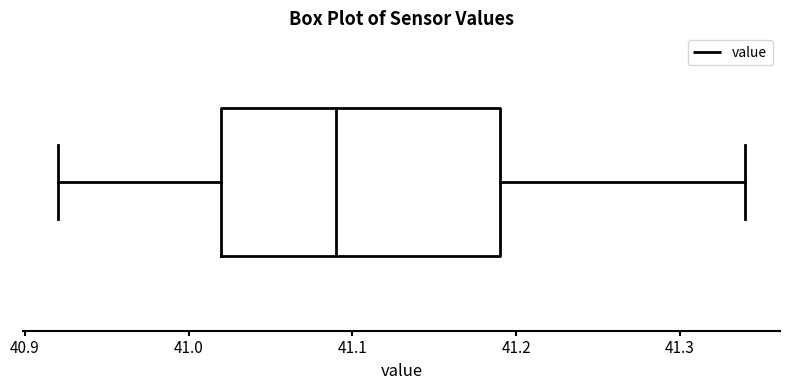

Where does the left whisker of the box end on the x-axis? The values are not printed on the chart, so give them approximately, as read against the axis.

40.92